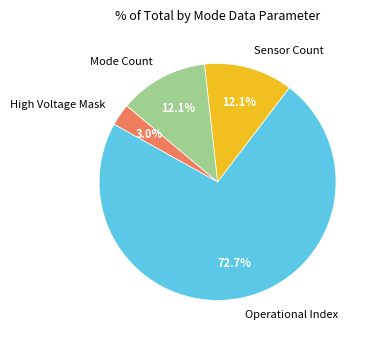

Do Mode Count and Operational Index together represent more than half of the pie?

Yes